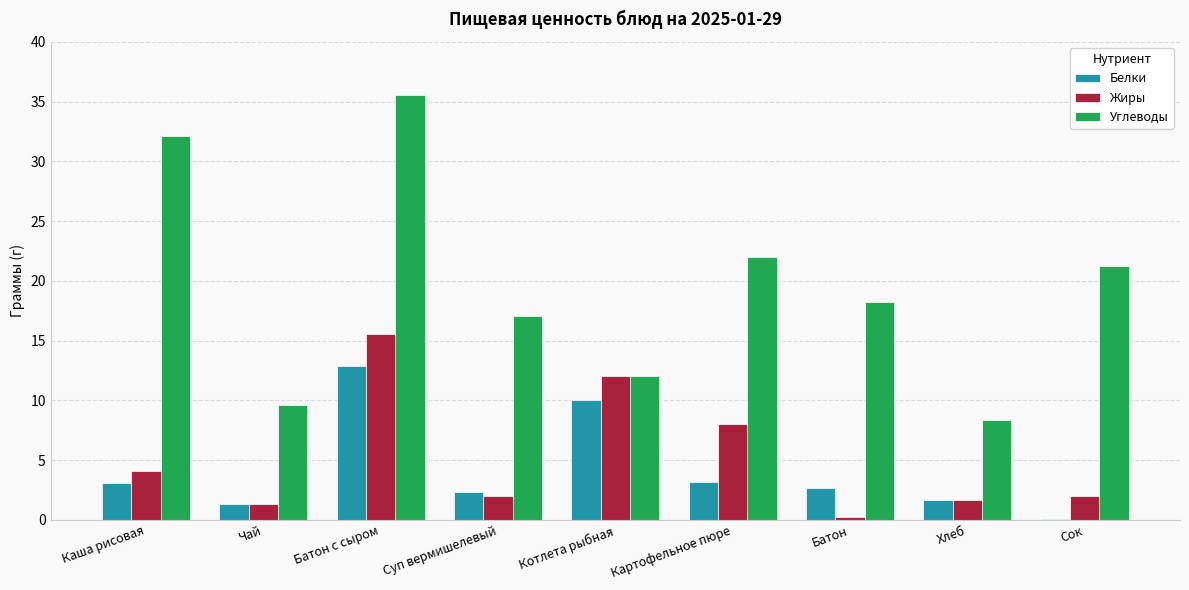

What is the sum of the Жиры values at Котлета рыбная and Хлеб?

13.7